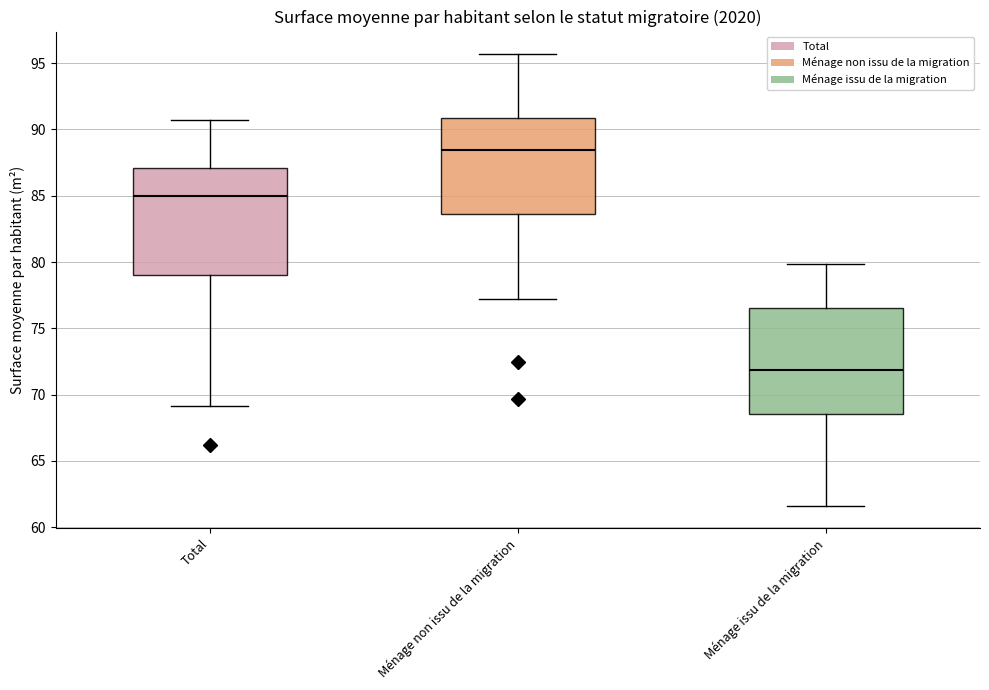

Which box's median line is the lowest?

Ménage issu de la migration